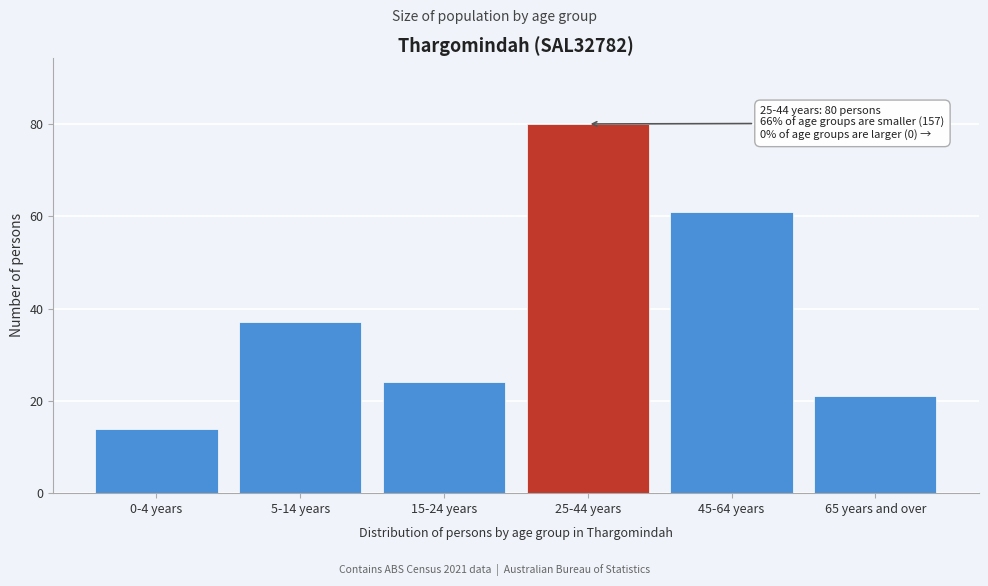

Reading right to left, transcribe all the data shown in this chart.

65 years and over=21	45-64 years=61	25-44 years=80	15-24 years=24	5-14 years=37	0-4 years=14